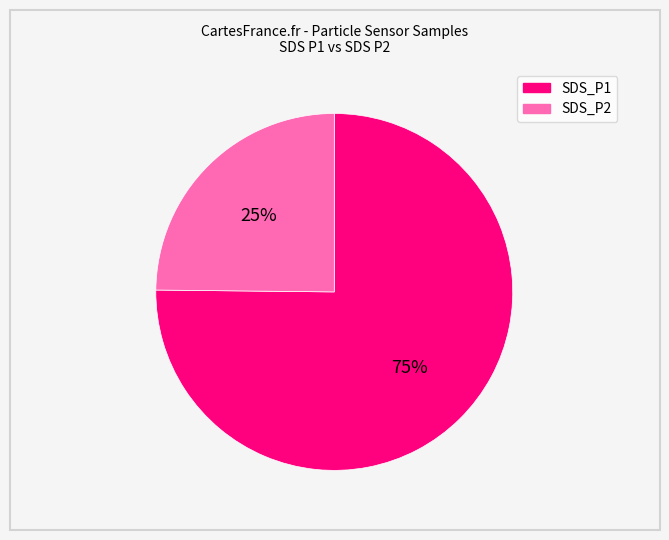

Is the sum of SDS_P2 and SDS_P1 greater than half?

Yes